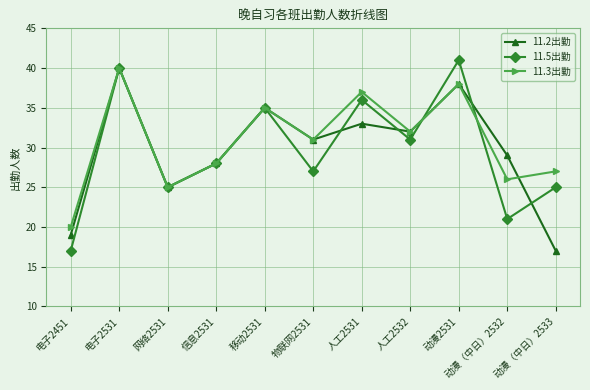

What is the spread (max minus min) of values at 电子2451?

3